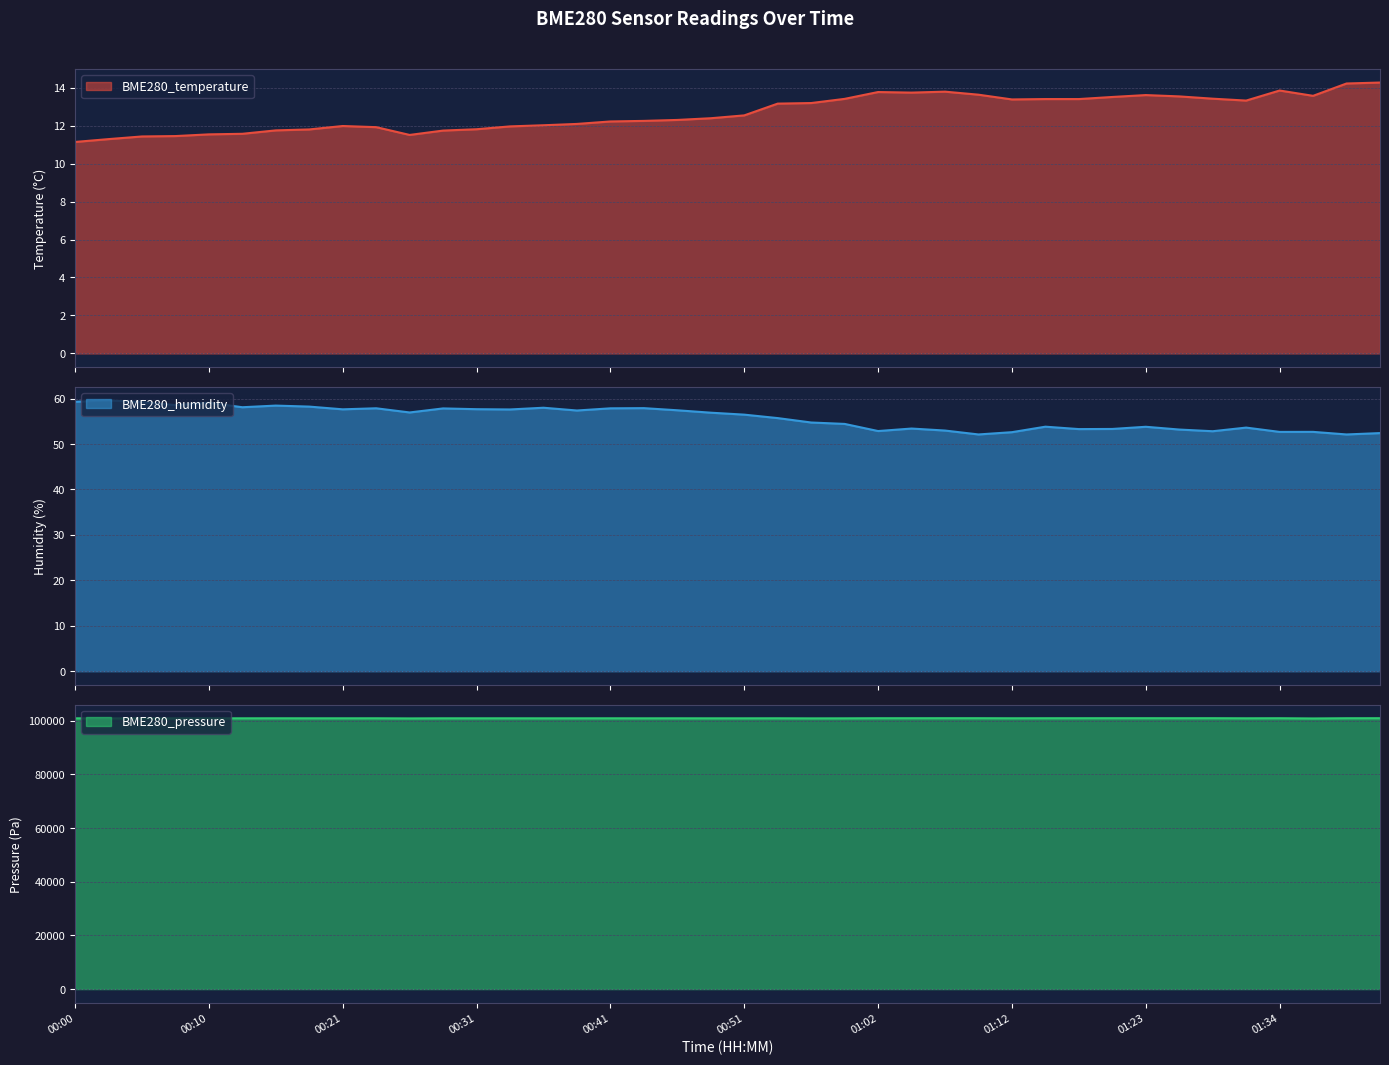

True or false: BME280_pressure and BME280_humidity intersect in this chart.

False